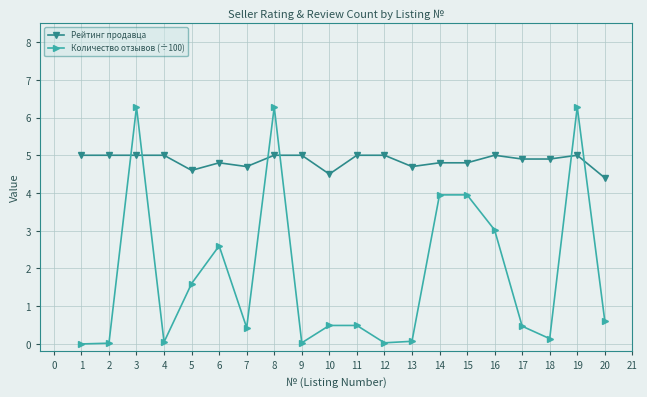

At which category does Количество отзывов (÷100) reach its first local peak?

3